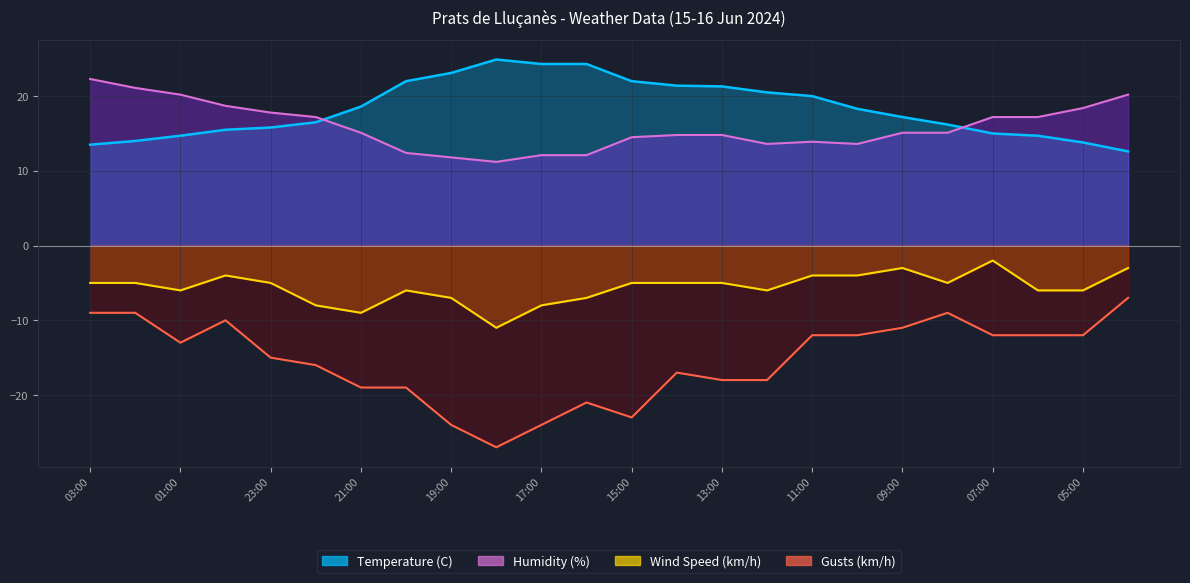

Which category has the lowest value across all series?

18:00